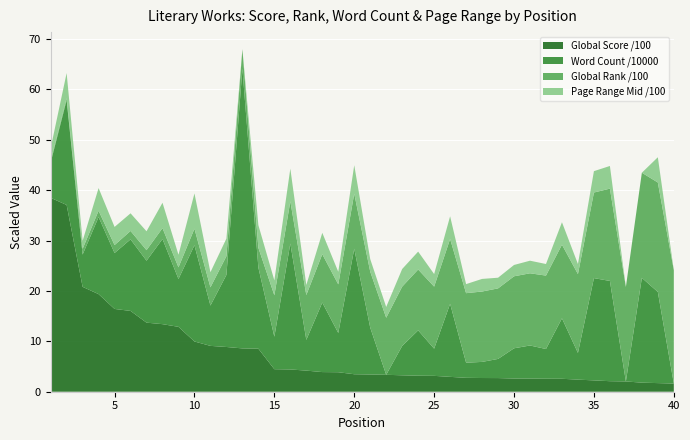

Reading left to right, extract all data points from this chart.

Global Score /100: 38.5	37.1	20.8	19.4	16.4	16.0	13.7	13.4	12.9	10.0	9.1	8.9	8.6	8.5	4.5	4.4	4.2	3.9	3.9	3.5	3.4	3.4	3.3	3.2	3.1	3.0	2.8	2.7	2.7	2.6	2.6	2.6	2.6	2.4	2.2	2.1	2.0	1.8	1.7	1.6
Word Count /10000: 7.0	20.8	6.4	15.3	11.1	14.2	12.3	16.9	9.5	19.1	8.0	14.3	55.5	16.1	6.5	25.0	6.1	13.8	7.8	24.9	9.3	0.0	5.8	9.0	5.4	14.5	3.0	3.2	3.8	6.0	6.6	5.9	12.0	5.3	20.3	19.9	0.0	20.8	18.1	0.0
Global Rank /100: 0.3	0.4	1.1	1.2	1.6	1.7	2.1	2.2	2.3	3.3	3.6	3.7	3.9	3.9	8.2	8.4	8.9	9.6	9.6	10.9	11.1	11.3	11.8	12.1	12.3	12.9	13.8	14.0	14.0	14.3	14.3	14.6	14.6	15.7	17.0	18.3	18.8	20.9	21.7	22.5
Page Range Mid /100: 2.5	5.0	1.6	4.5	3.6	3.5	3.8	5.0	2.5	7.0	3.0	3.5	0.0	4.5	3.0	6.5	2.0	4.2	2.5	5.7	2.5	2.1	3.5	3.5	2.5	4.5	1.8	2.5	2.1	2.2	2.5	2.3	4.5	2.0	4.2	4.5	0.0	0.0	5.0	0.0